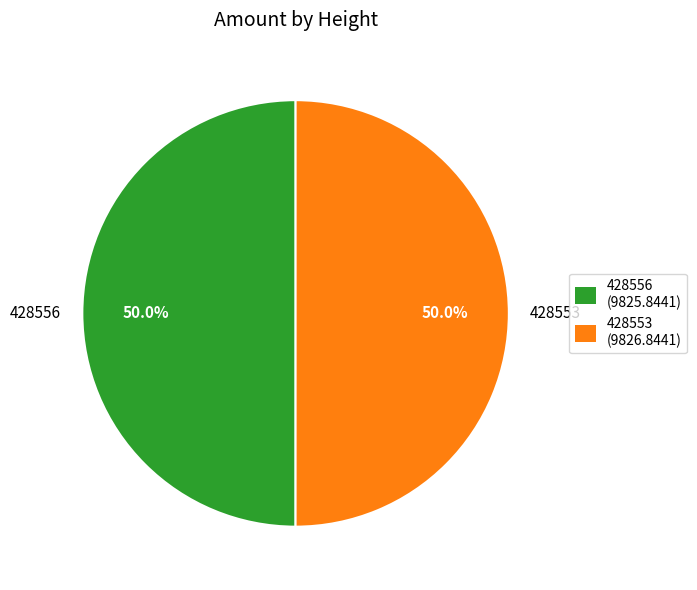

What is the ratio of the value at 428553 to the value at 428556?

1.0